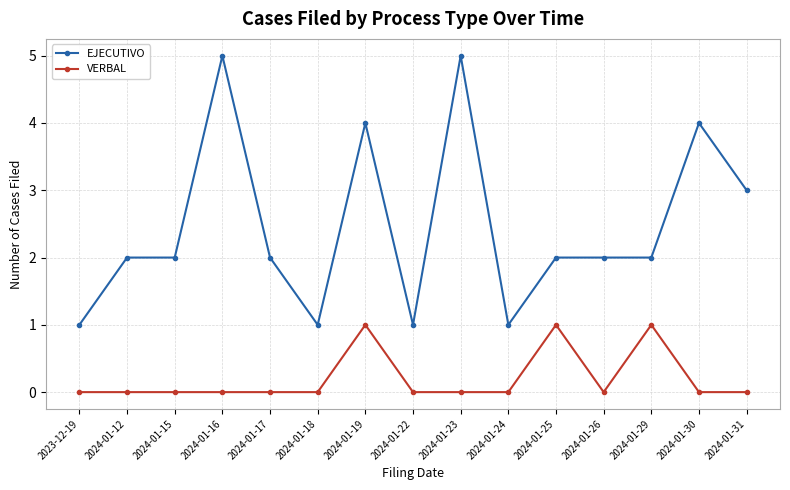

Rank the series at 2024-01-19 from highest to lowest value.

EJECUTIVO, VERBAL